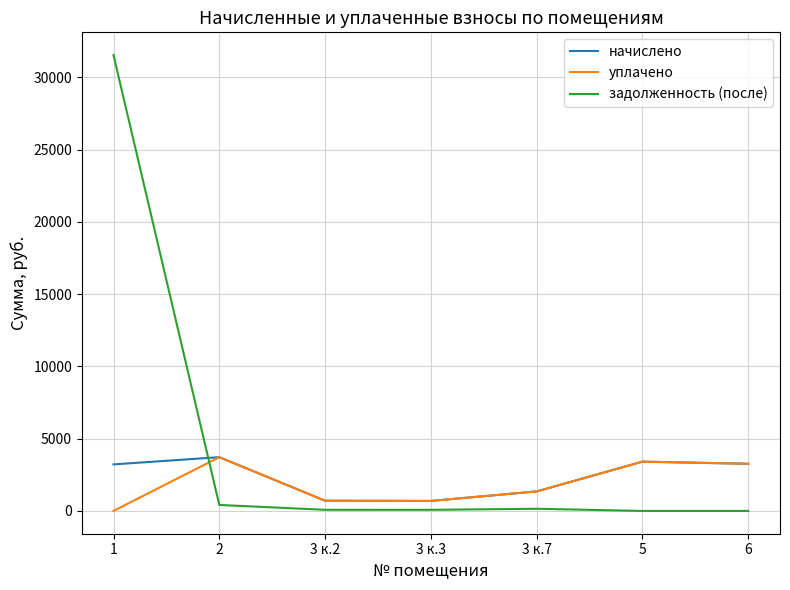

At 1, list the series in order from smallest to largest.

уплачено, начислено, задолженность (после)